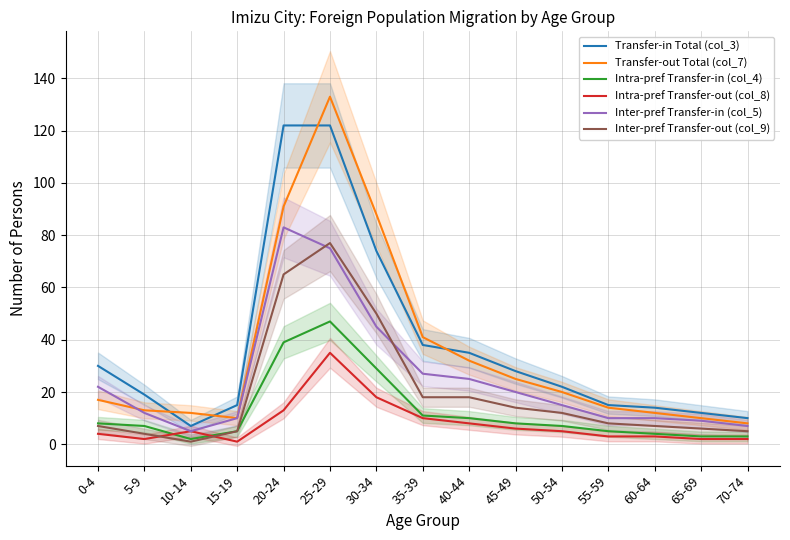

List the labels in order of Intra-pref Transfer-out (col_8) value, largest first.

25-29, 30-34, 20-24, 35-39, 40-44, 45-49, 10-14, 50-54, 0-4, 55-59, 60-64, 5-9, 65-69, 70-74, 15-19